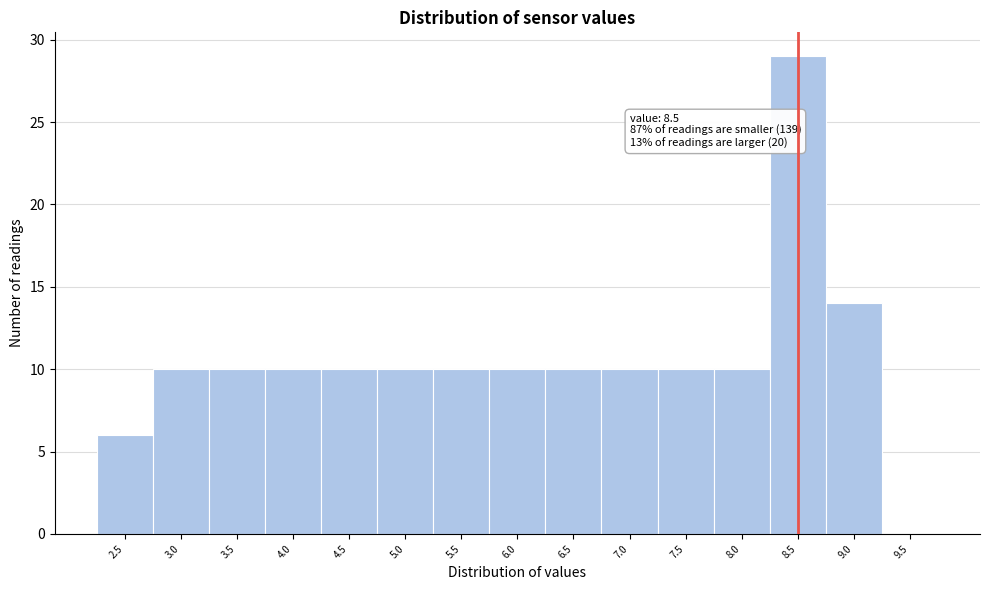

Which range on the x-axis has the tallest bar?

8.25 to 8.75